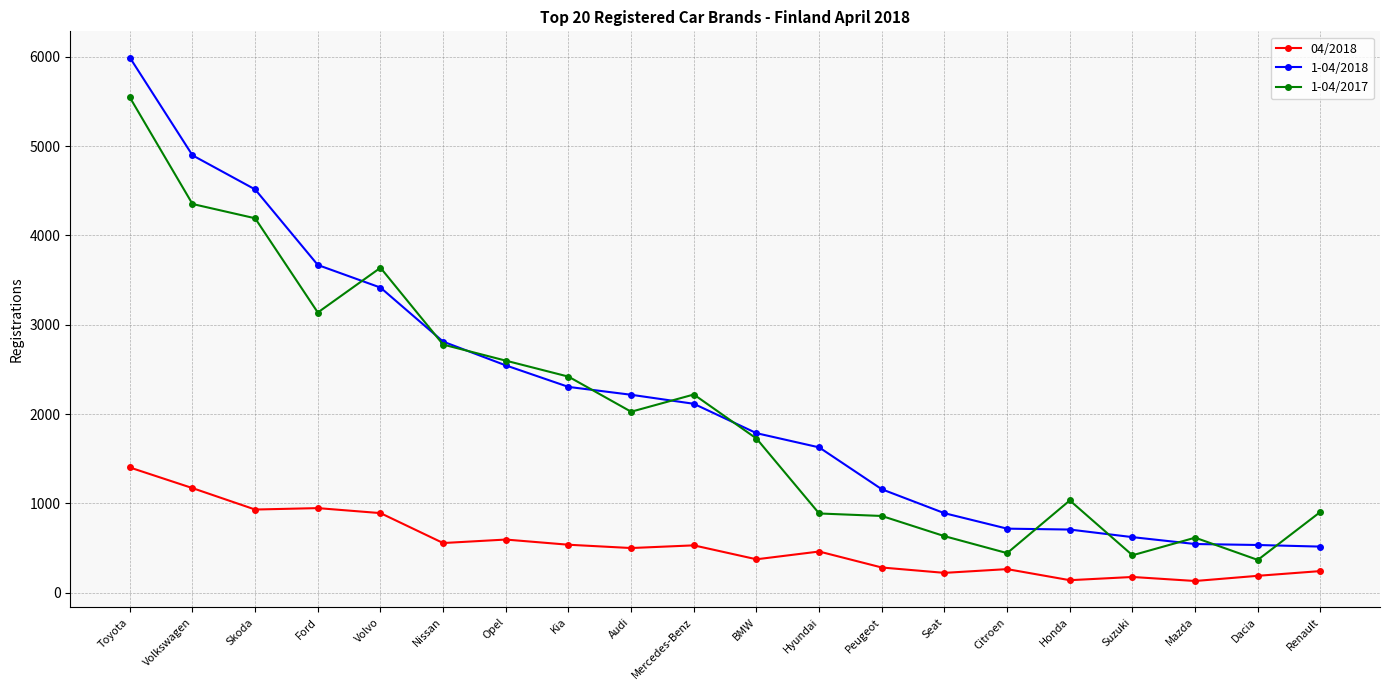

What is the difference between the second highest and second lowest values in the 04/2018 series?

1031